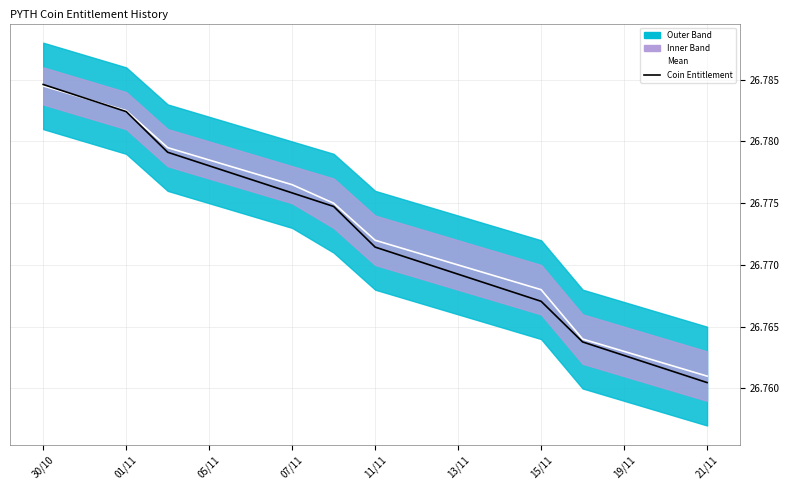

Which series changed the most between 9 and 12?

Coin Entitlement